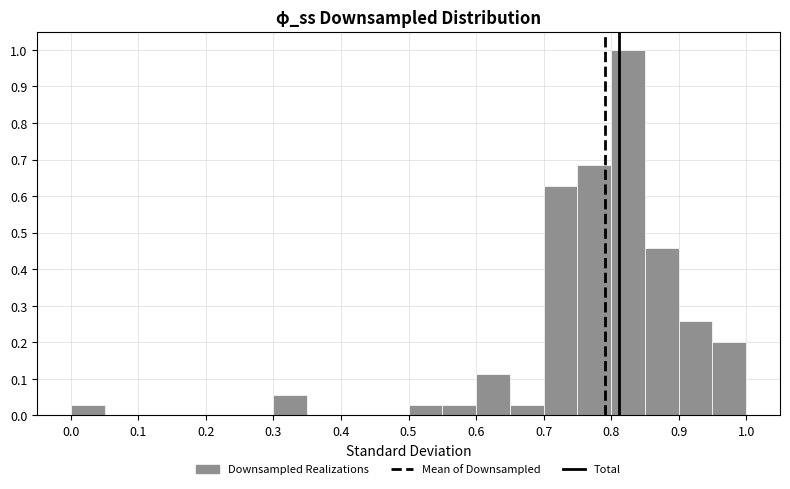

Reading left to right, list every bar in this chart as the range it spans on the x-axis followed by its height. The values are not printed on the chart, so give them approximately, as read against the axis.

0.00 to 0.05: 0.03
0.05 to 0.10: 0
0.10 to 0.15: 0
0.15 to 0.20: 0
0.20 to 0.25: 0
0.25 to 0.30: 0
0.30 to 0.35: 0.06
0.35 to 0.40: 0
0.40 to 0.45: 0
0.45 to 0.50: 0
0.50 to 0.55: 0.03
0.55 to 0.60: 0.03
0.60 to 0.65: 0.11
0.65 to 0.70: 0.03
0.70 to 0.75: 0.63
0.75 to 0.80: 0.69
0.80 to 0.85: 1.00
0.85 to 0.90: 0.46
0.90 to 0.95: 0.26
0.95 to 1.00: 0.20